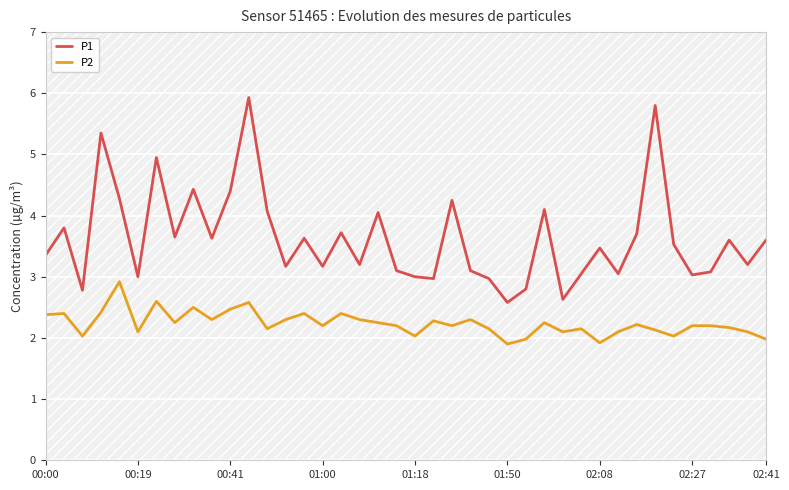

Between 32 and 38, which series saw the biggest shift?

P1